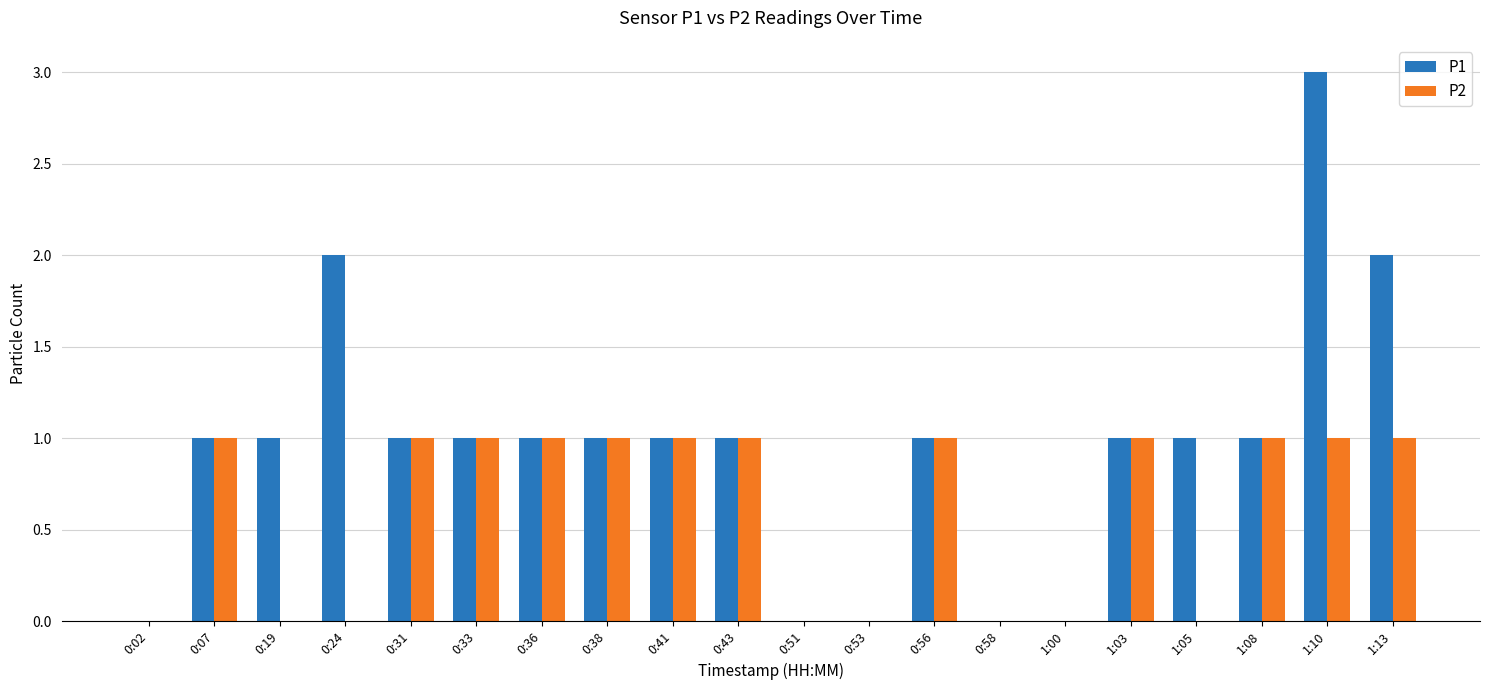

How many categories are shown in the chart?

20